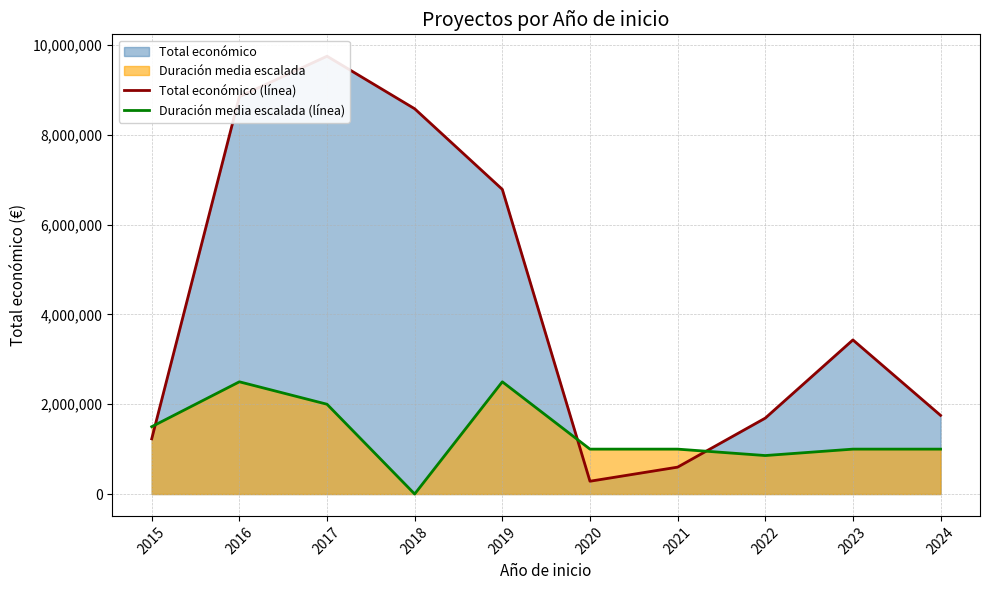

How many lines are shown in the chart?

2